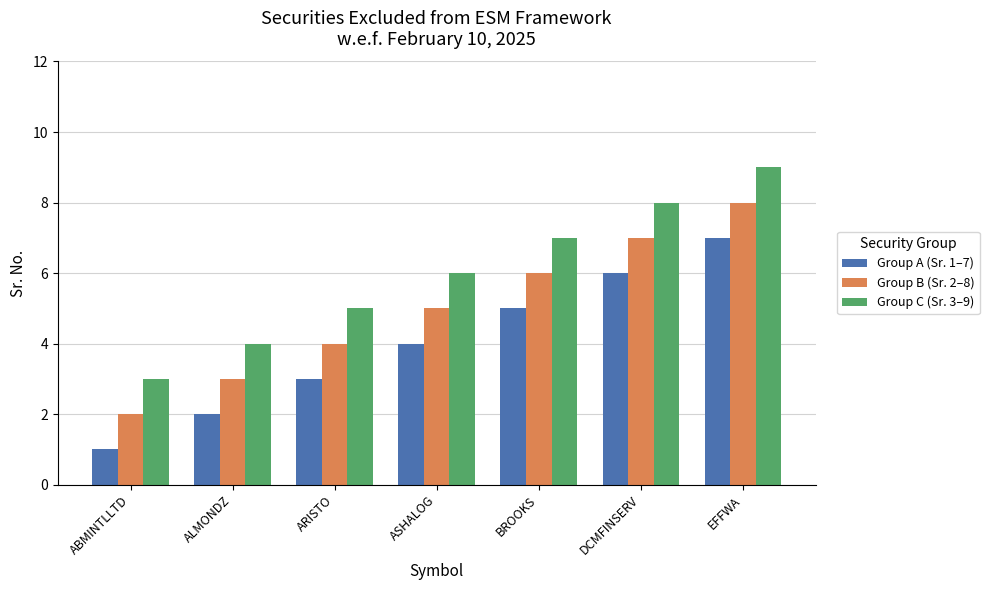

Rank the series by their average value, from highest to lowest.

Group C (Sr. 3–9), Group B (Sr. 2–8), Group A (Sr. 1–7)